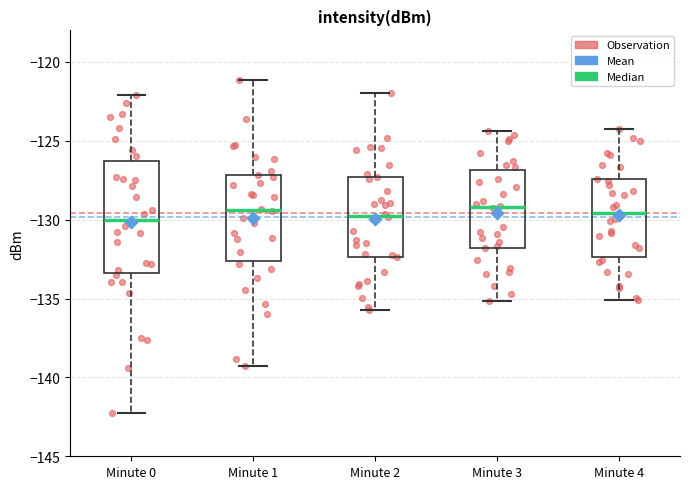

Reading left to right, read every box against the y-axis: the position of its median line, the range the box covers, and the ends of its whiskers. The values are not printed on the chart, so give them approximately, as read against the axis.

Minute 0: median -130.0, box -133.5 to -126.5, whiskers -142.5 to -122.0
Minute 1: median -129.5, box -132.5 to -127.0, whiskers -139.5 to -121.0
Minute 2: median -129.5, box -132.5 to -127.5, whiskers -135.5 to -122.0
Minute 3: median -129.0, box -132.0 to -127.0, whiskers -135.0 to -124.5
Minute 4: median -129.5, box -132.5 to -127.5, whiskers -135.0 to -124.0